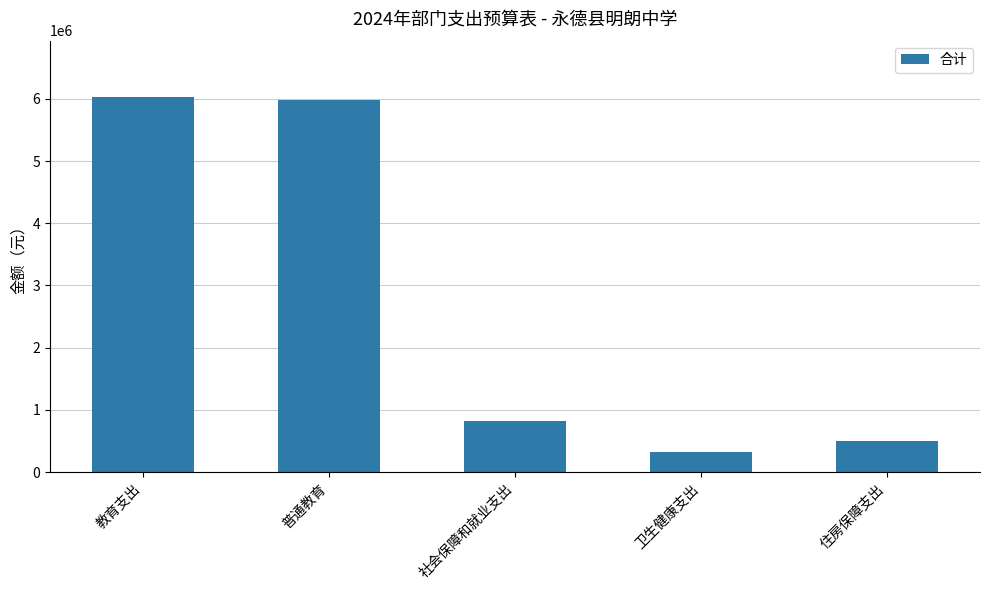

What is the difference between the maximum and minimum values?

5711658.8